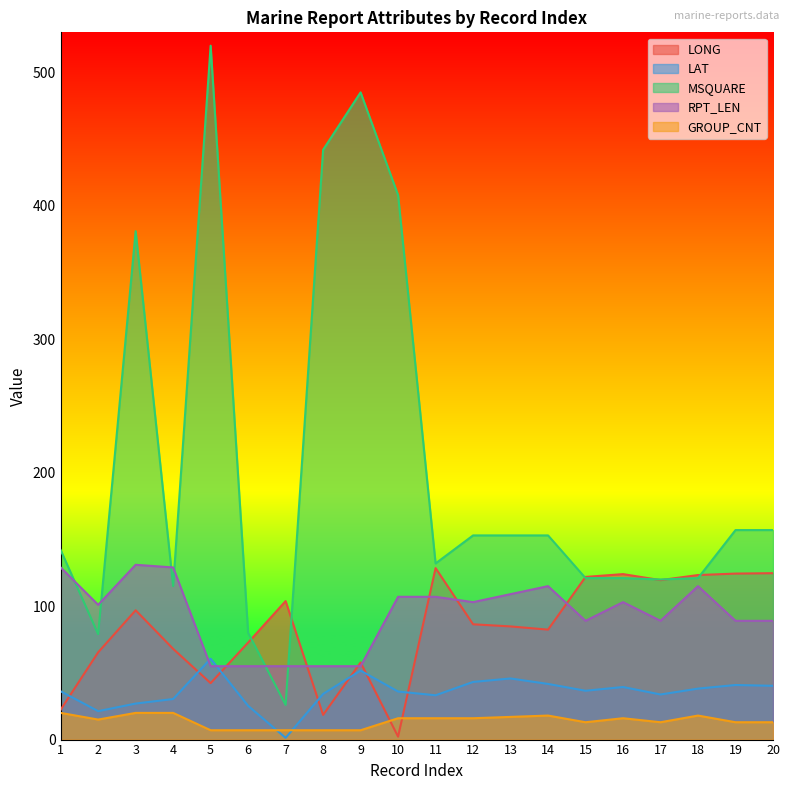

List the labels in order of RPT_LEN value, largest first.

3, 1, 4, 14, 18, 13, 10, 11, 12, 16, 2, 15, 17, 19, 20, 5, 6, 7, 8, 9